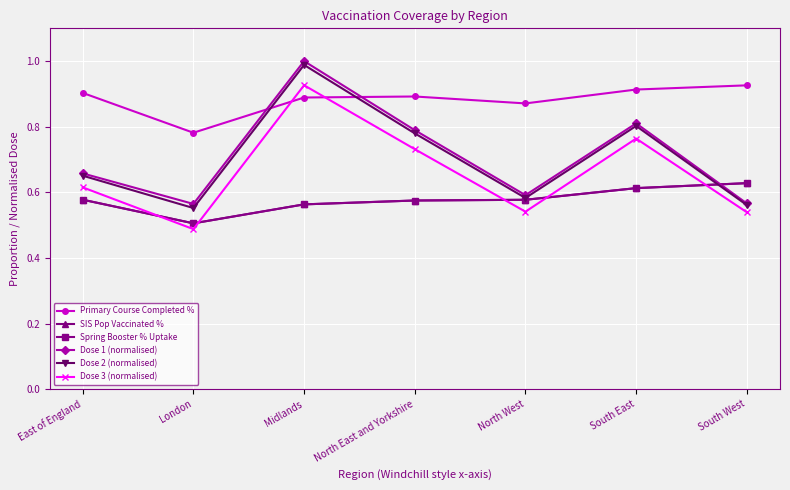

Is this an area chart (filled region under the line)?

No